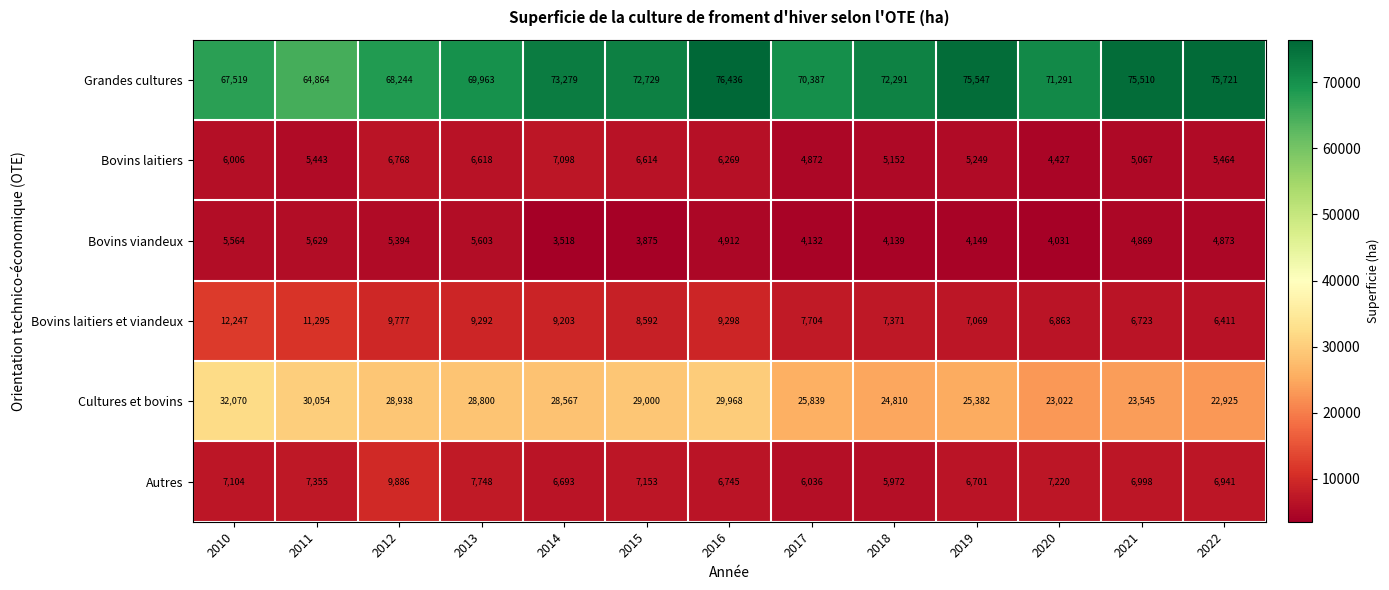

Which category has the highest value across all series?

2016